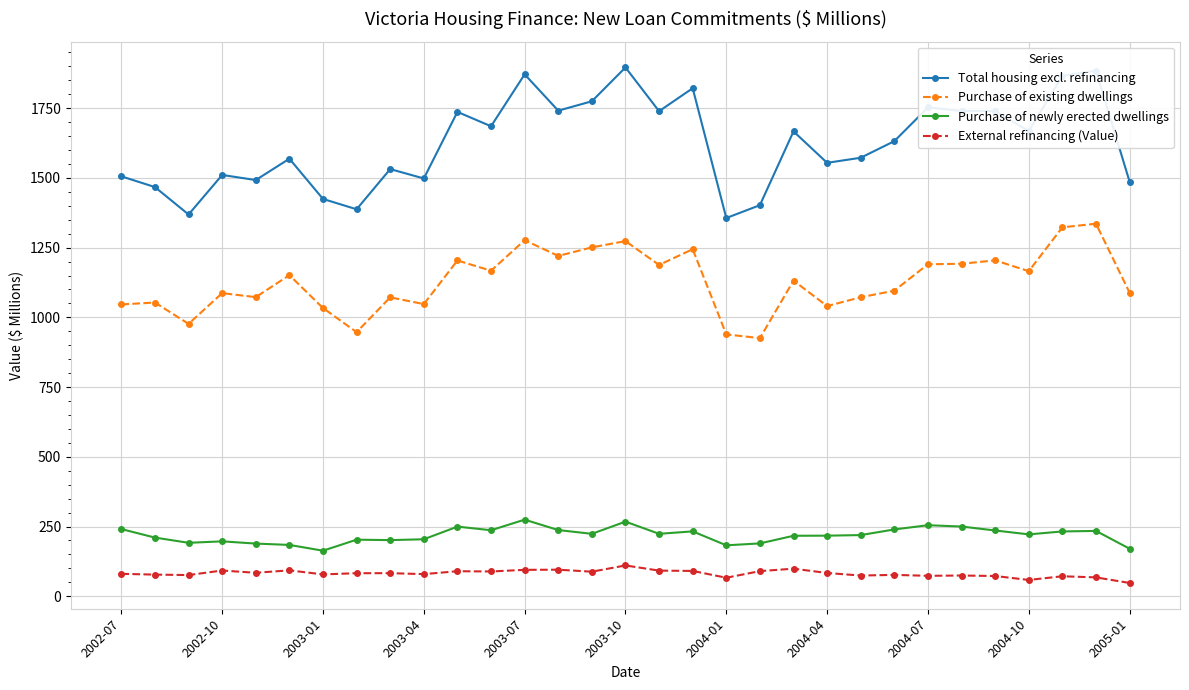

Which series has the largest range (max minus min)?

Total housing excl. refinancing